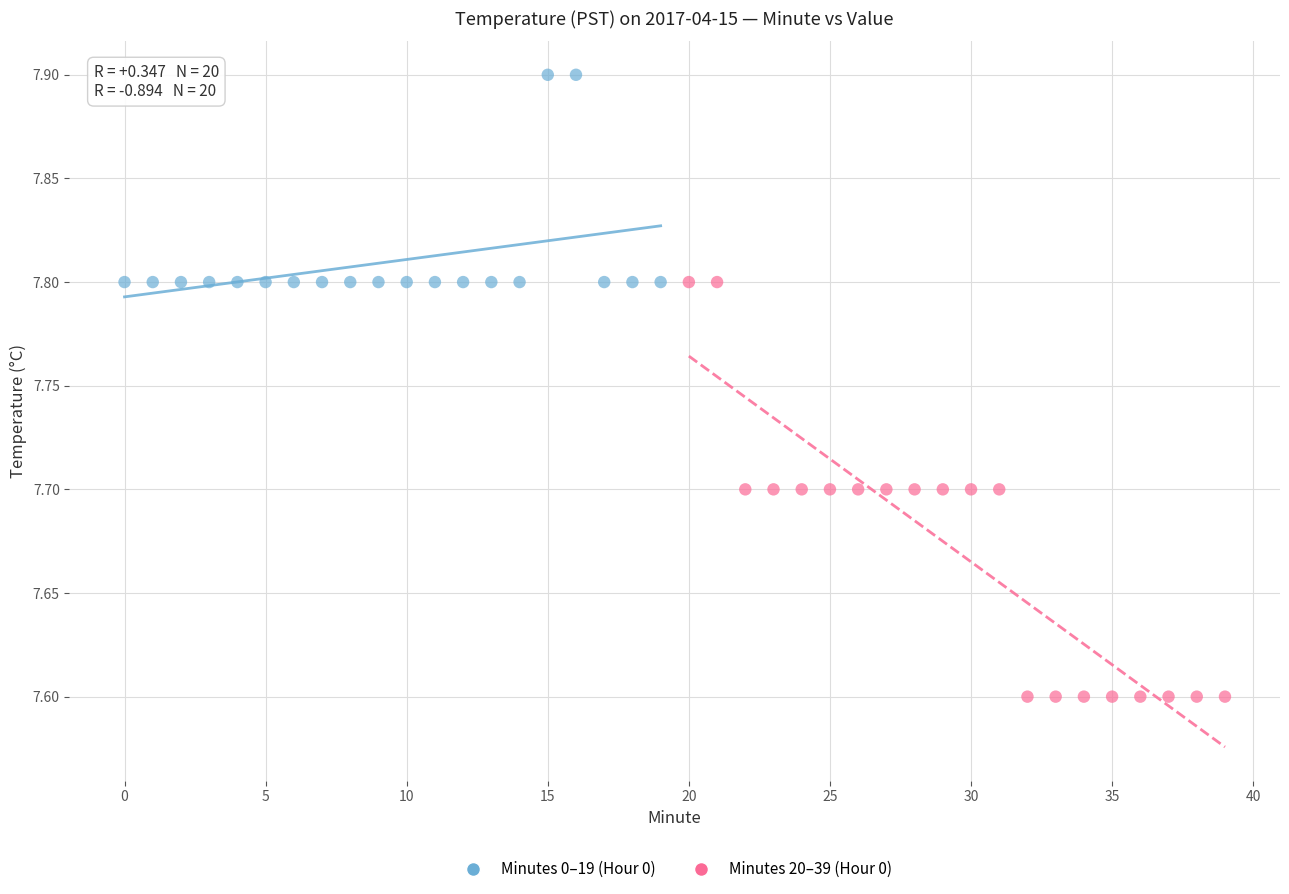

Which series has the largest Y range (max minus min)?

Minutes 20–39 (Hour 0)